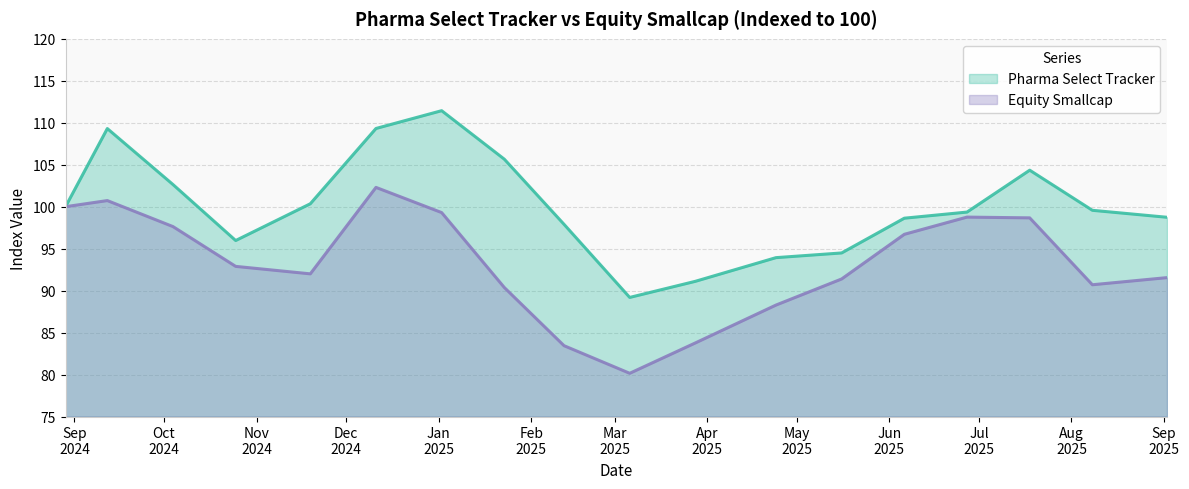

True or false: Equity Smallcap and Pharma Select Tracker intersect in this chart.

False